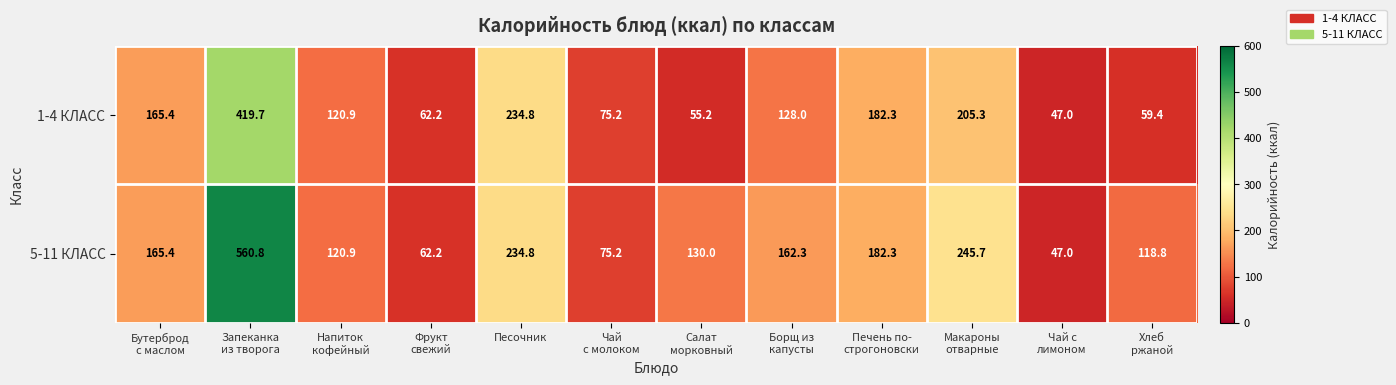

Reading left to right, extract all data points from this chart.

1-4 КЛАСС: 165.4	419.7	120.9	62.2	234.8	75.2	55.2	128.0	182.3	205.3	47.0	59.4
5-11 КЛАСС: 165.4	560.8	120.9	62.2	234.8	75.2	130.0	162.3	182.3	245.7	47.0	118.8